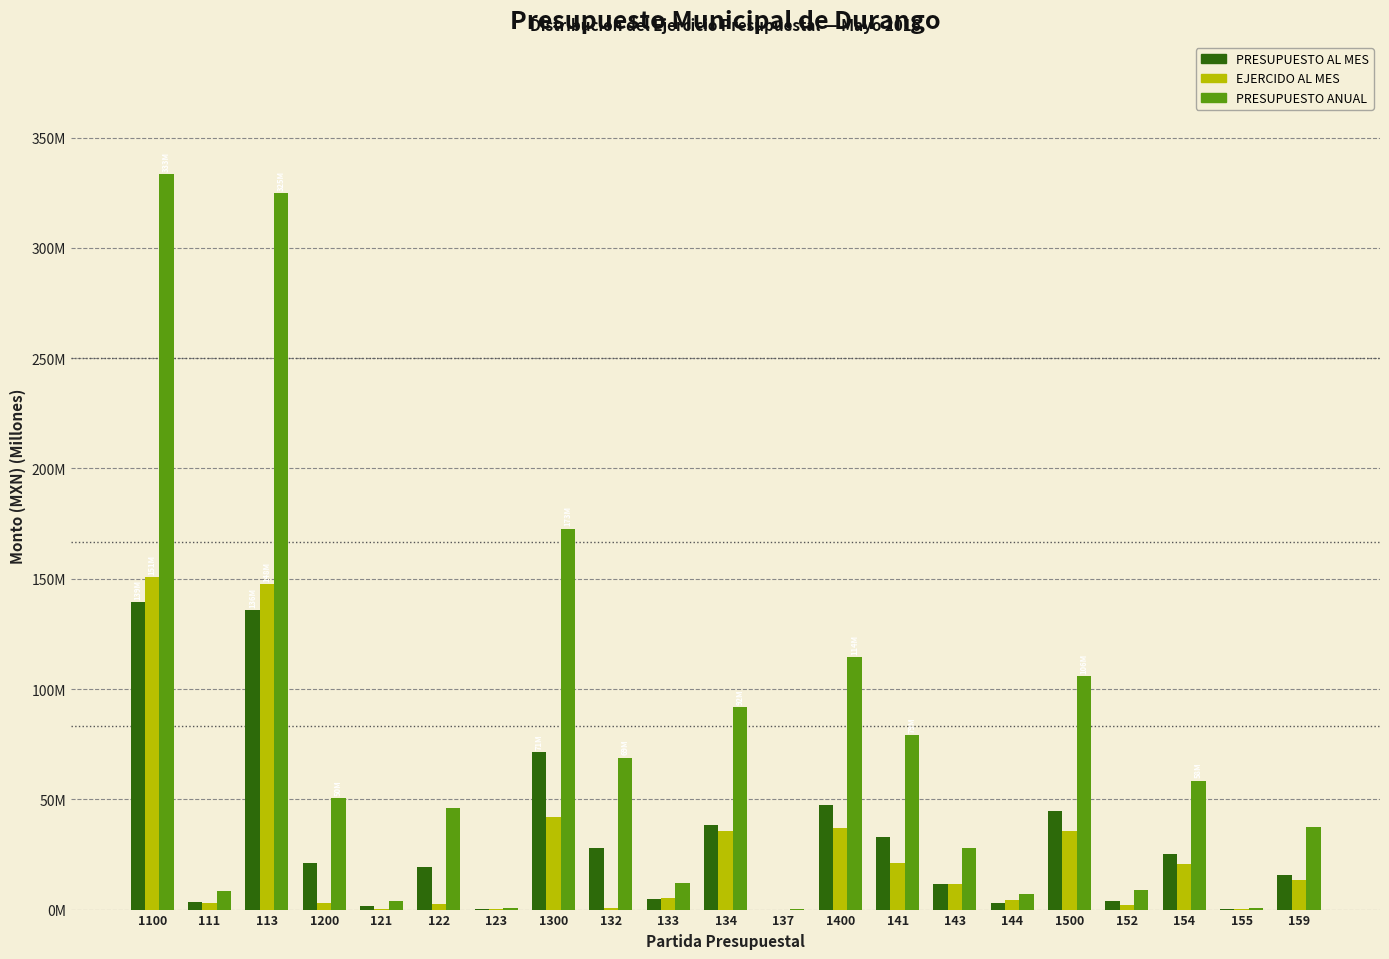

What are all the series names shown in the legend?

PRESUPUESTO AL MES, EJERCIDO AL MES, PRESUPUESTO ANUAL